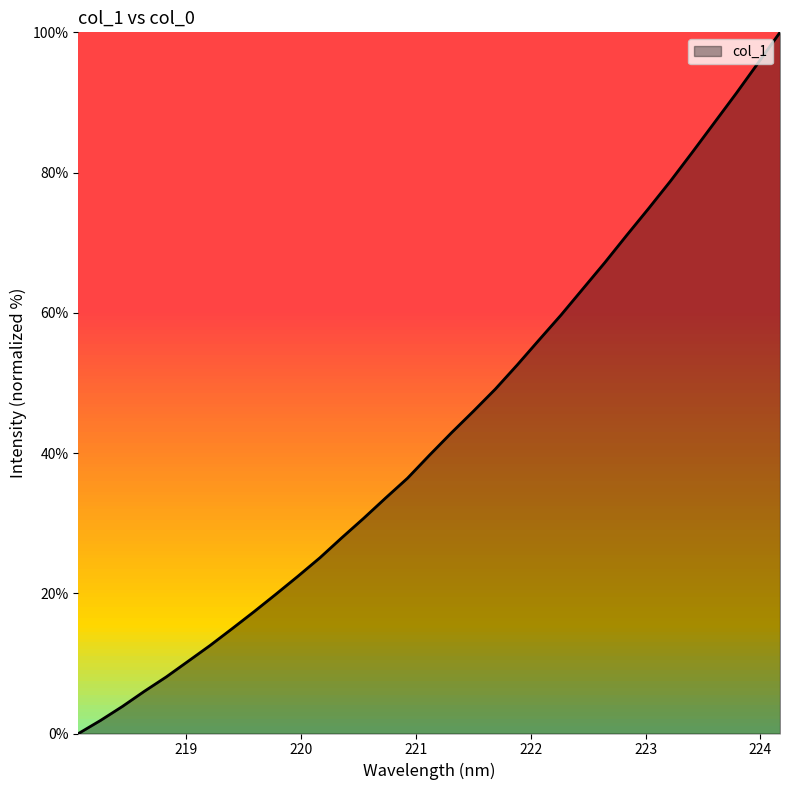

What is the maximum value shown in the chart?

100.0